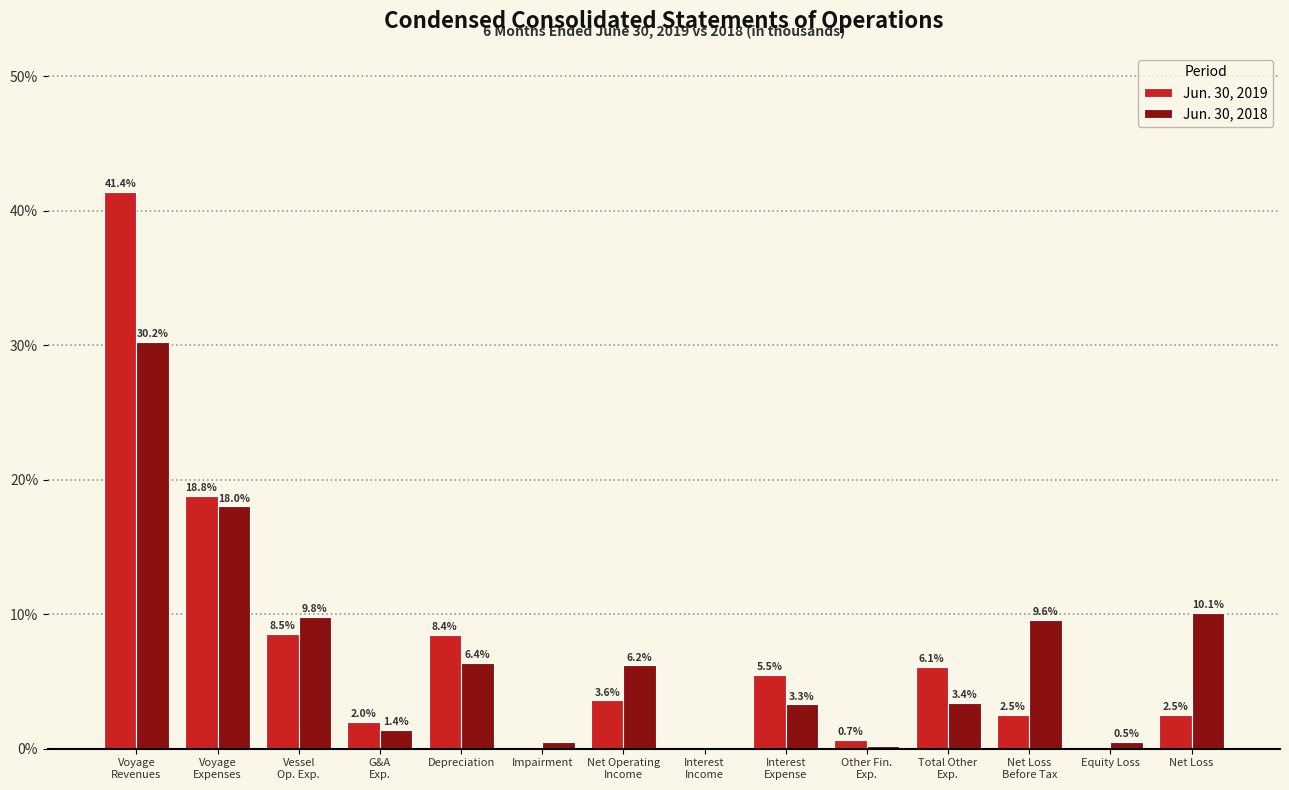

What is the highest value of the Jun. 30, 2019 series?

41.4